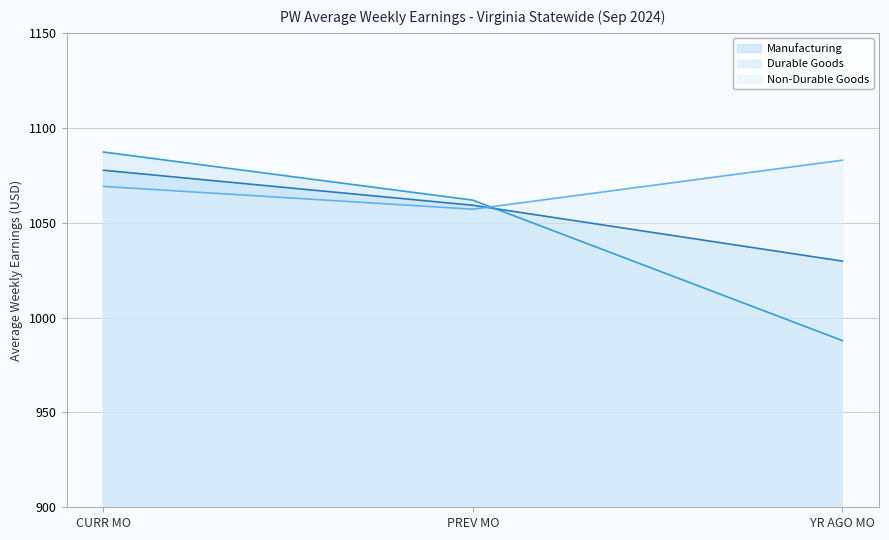

True or false: Durable Goods has a value of 1087.2 at CURR MO.

True